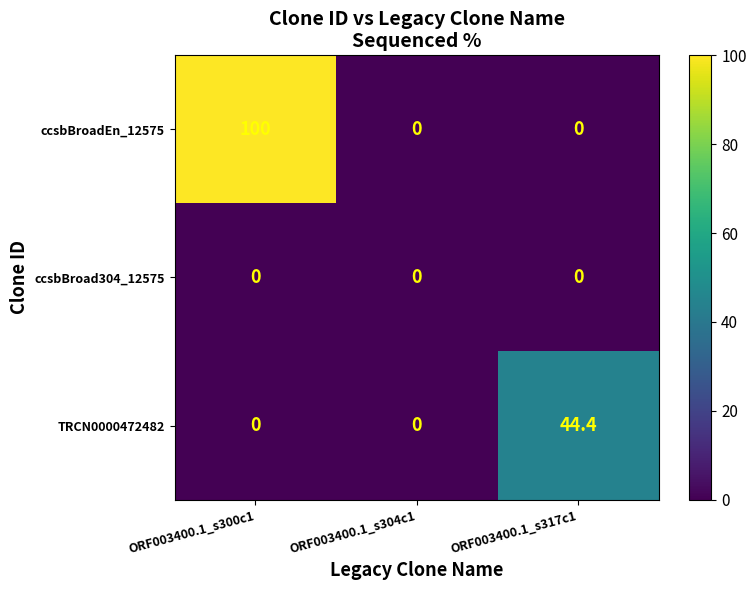

What is the total value across all series at ORF003400.1_s317c1?

44.4